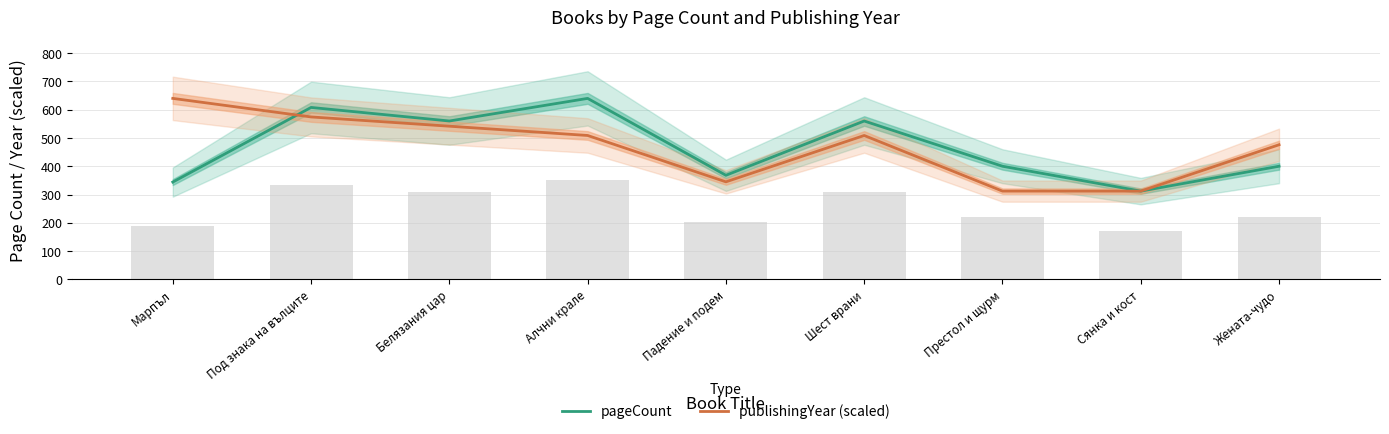

What is the difference between the publishingYear (scaled) values at Белязания цар and Сянка и кост?

229.6